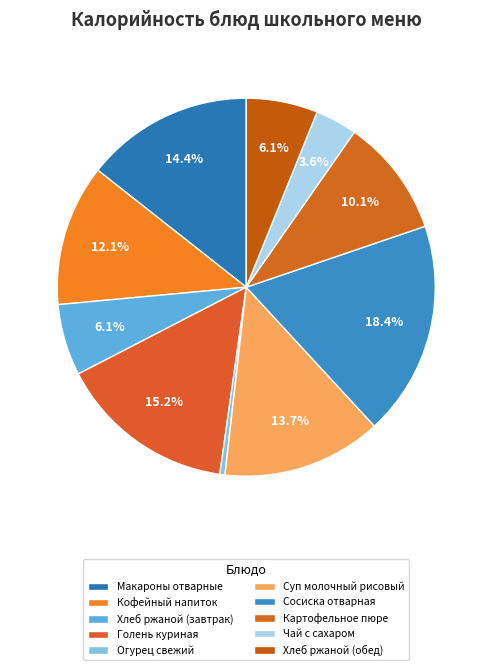

The Чай с сахаром slice represents 11% of the pie. True or false?

False